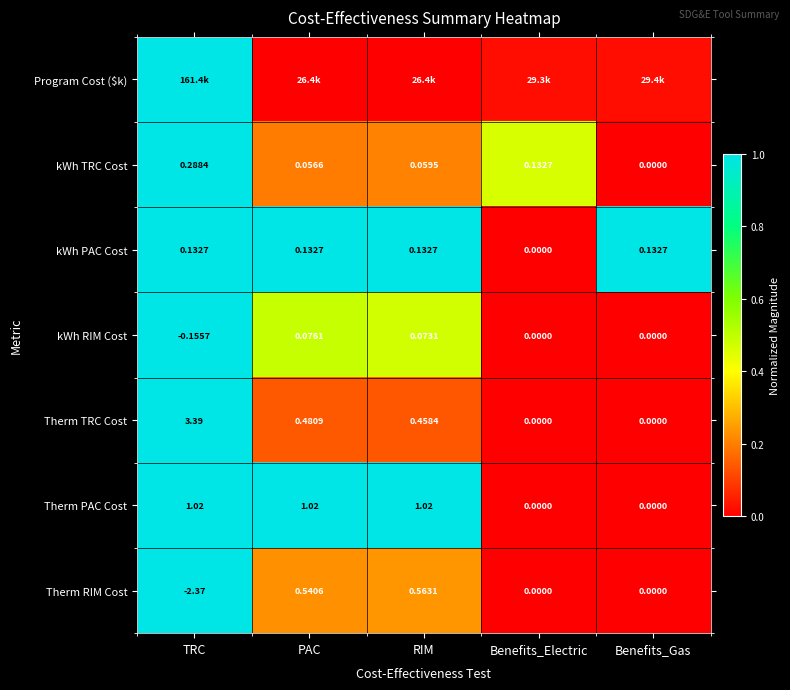

Where does the Therm RIM Cost series first go above 0?

PAC